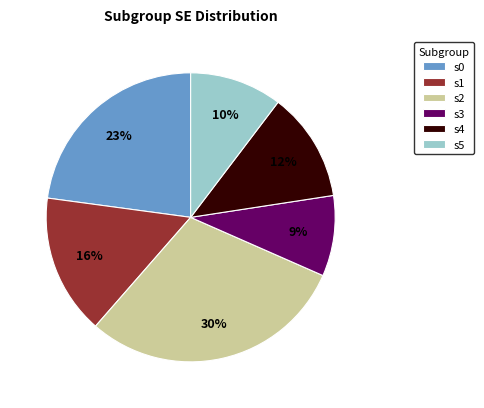

Is there a majority slice in this chart?

No